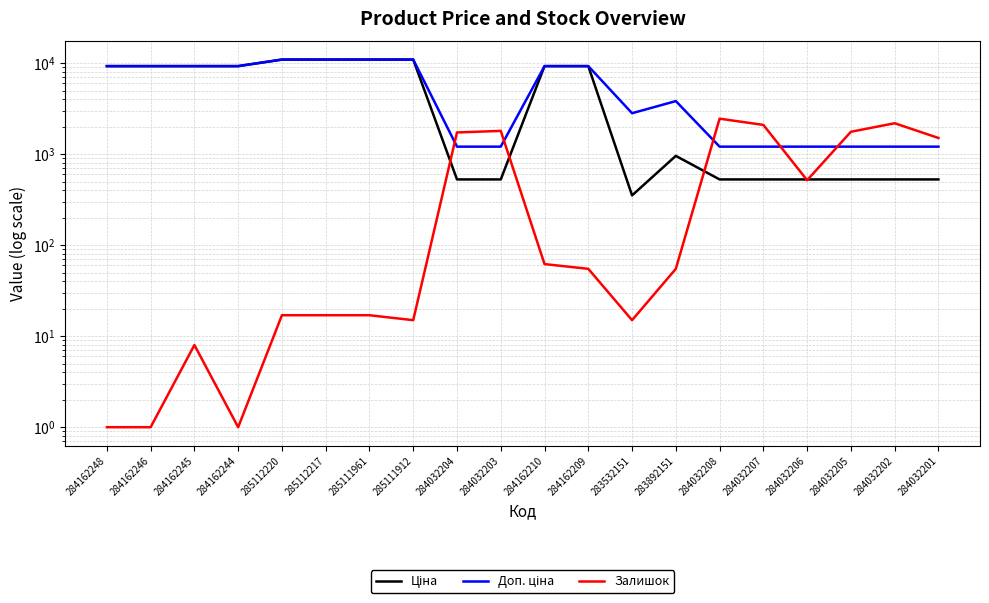

What is the average value of the Доп. ціна series?

5797.0